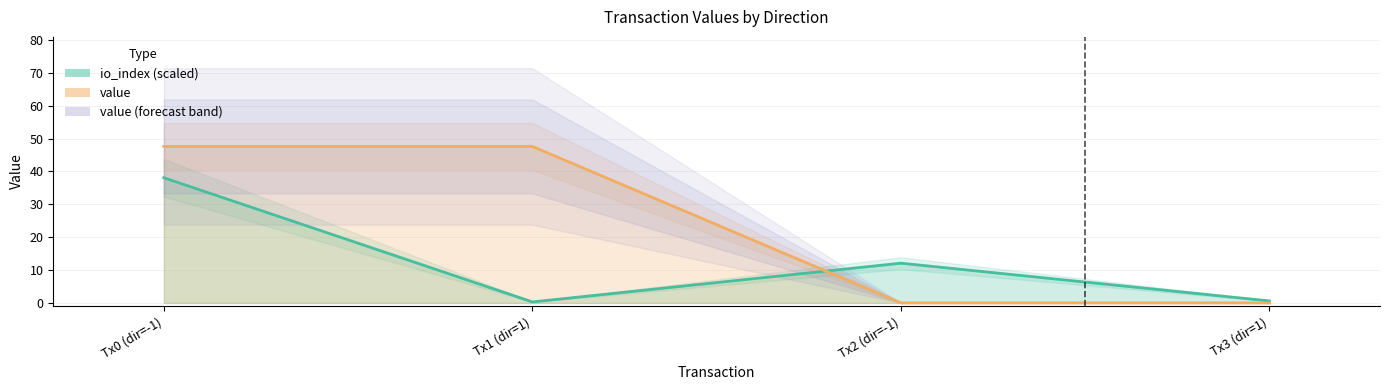

Reading left to right, list all the values displayed in this chart.

io_index (scaled): 38.1	0.3	12.1	0.6
value: 47.6	47.6	0.0	0.0